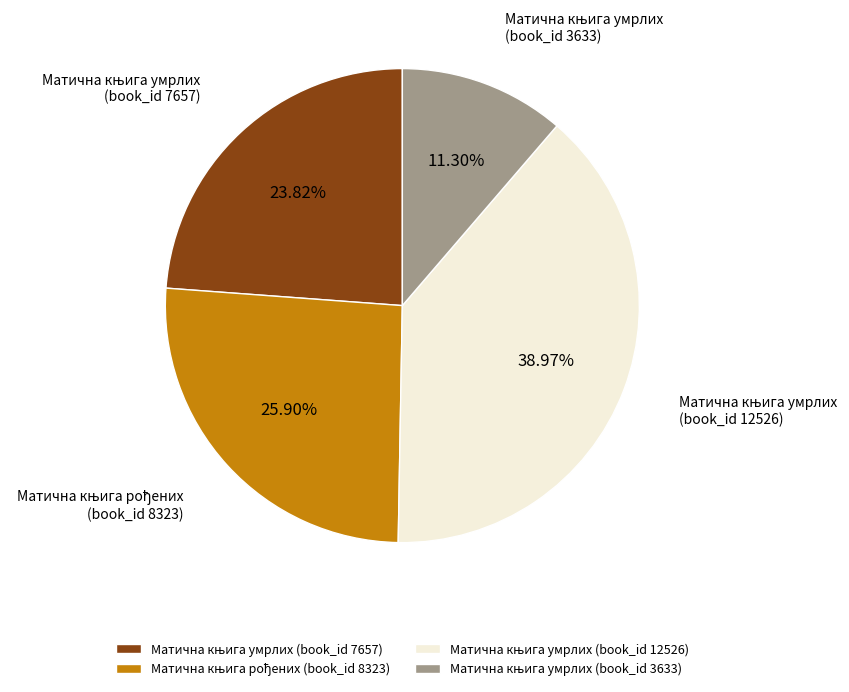

Is there any slice that represents more than half of the pie?

No